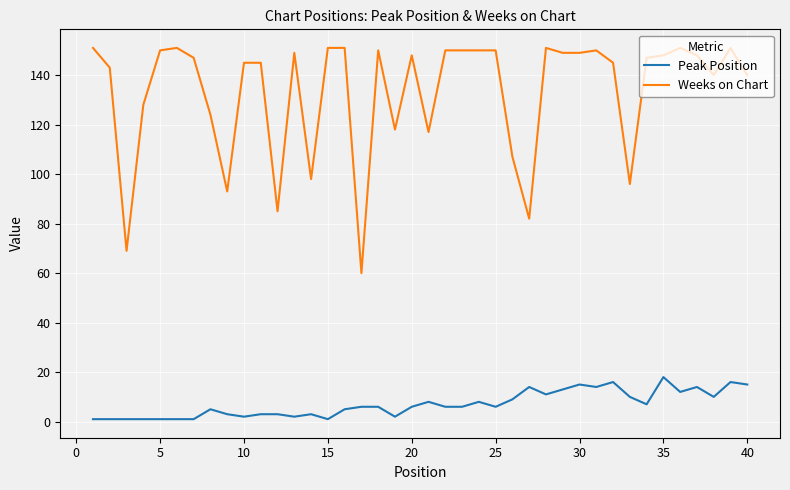

Does the chart have visible grid lines?

Yes